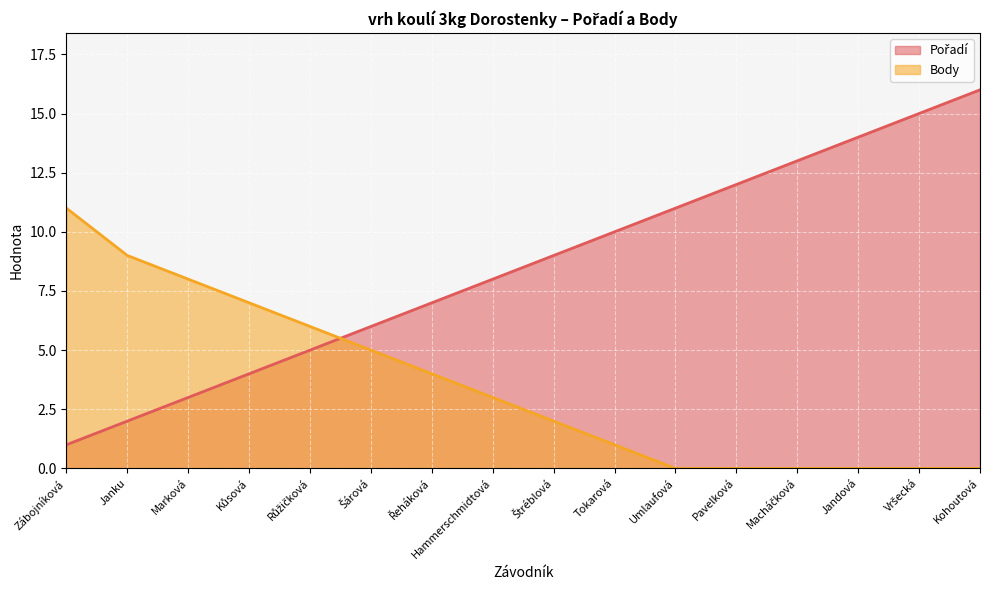

What is the lowest value of the Pořadí series?

1